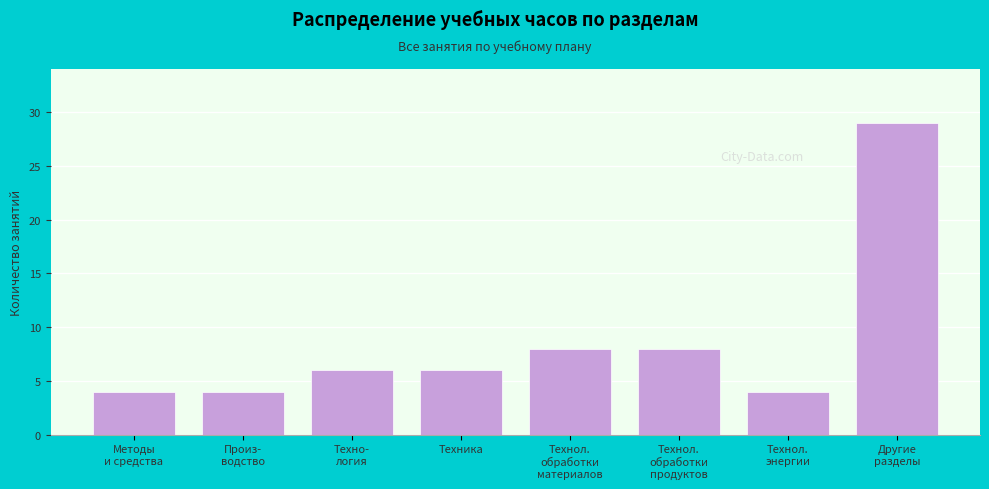

Reading right to left, extract all data points from this chart.

29	4	8	8	6	6	4	4